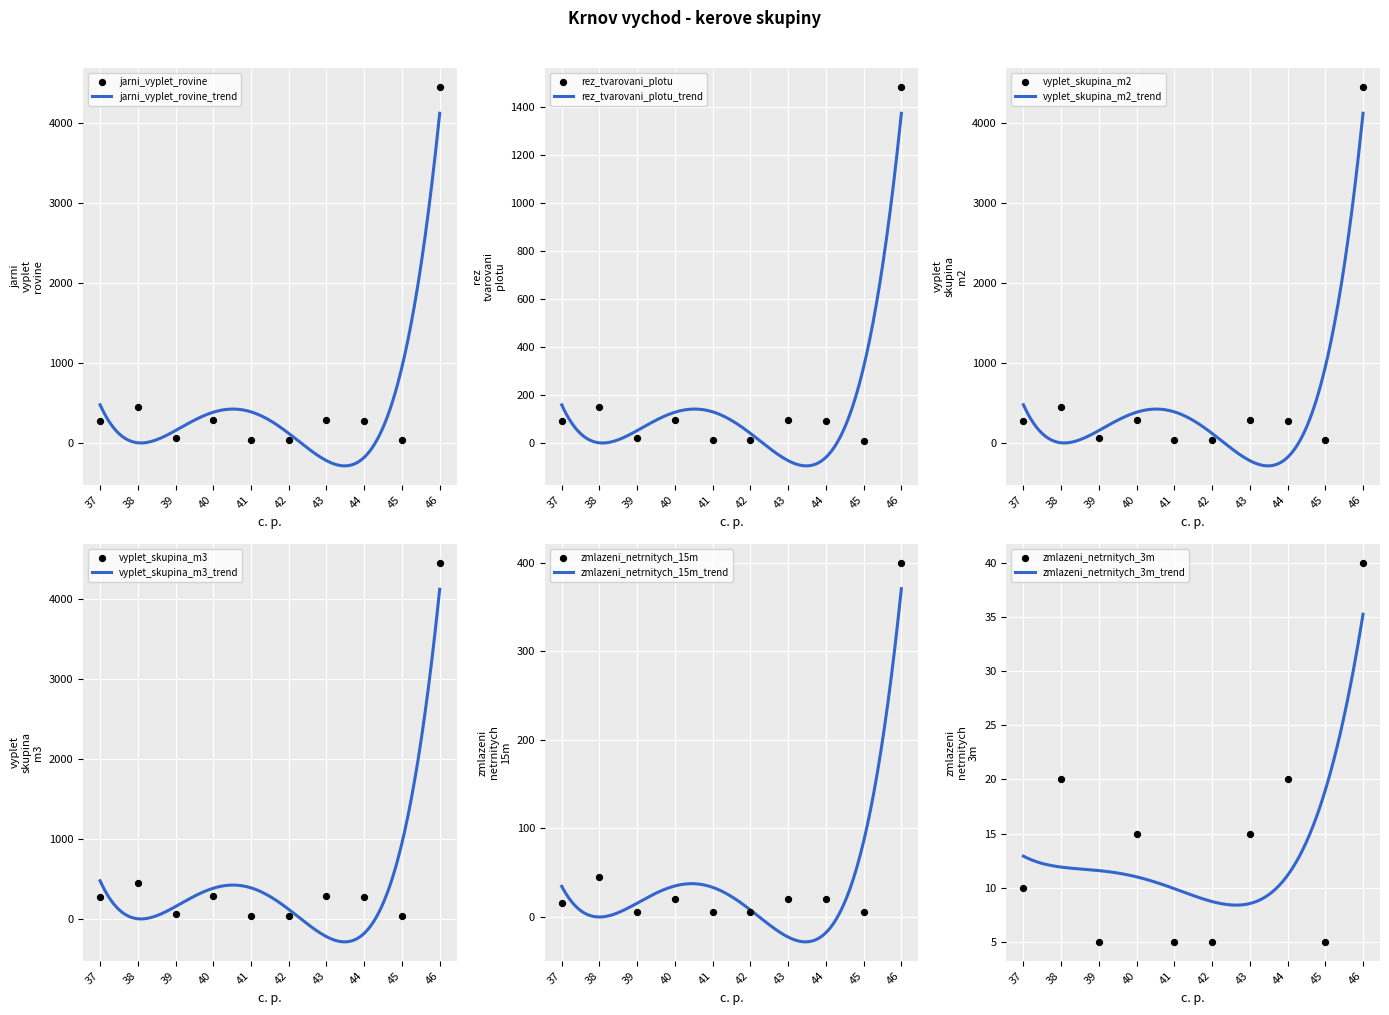

Which series contains the highest Y value?

jarni_vyplet_rovine